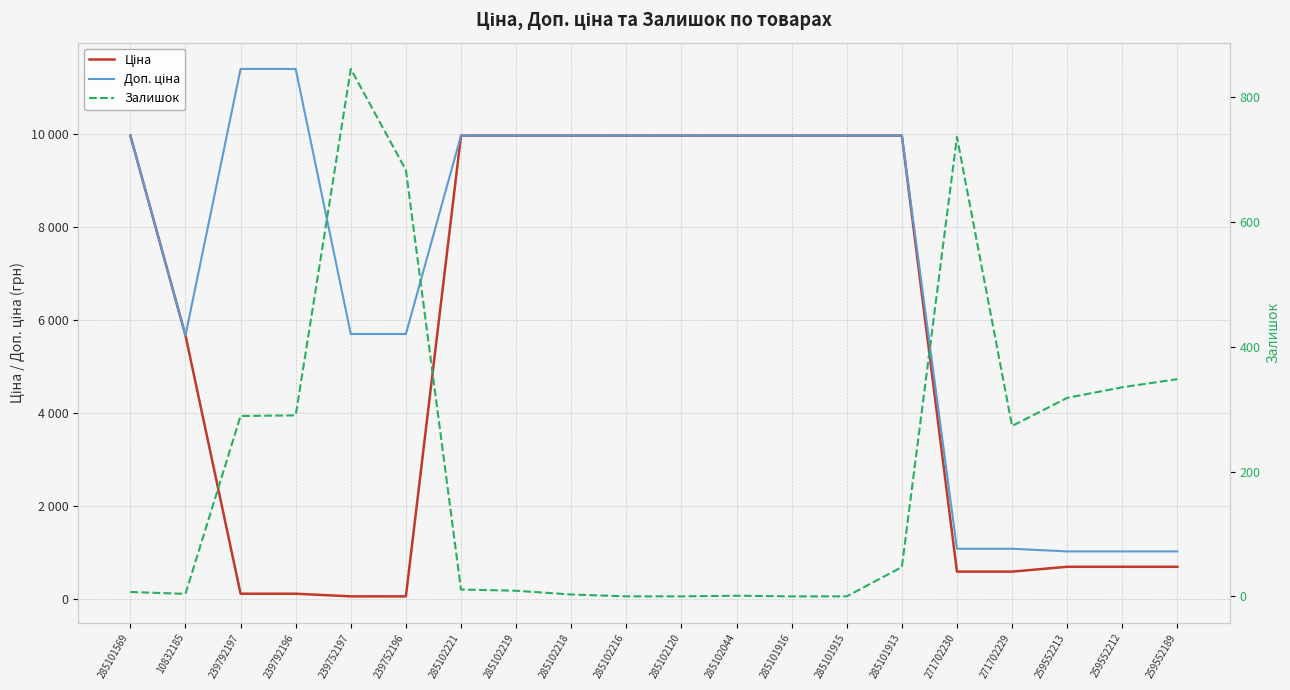

At which label is Залишок closest to 422?

259552189